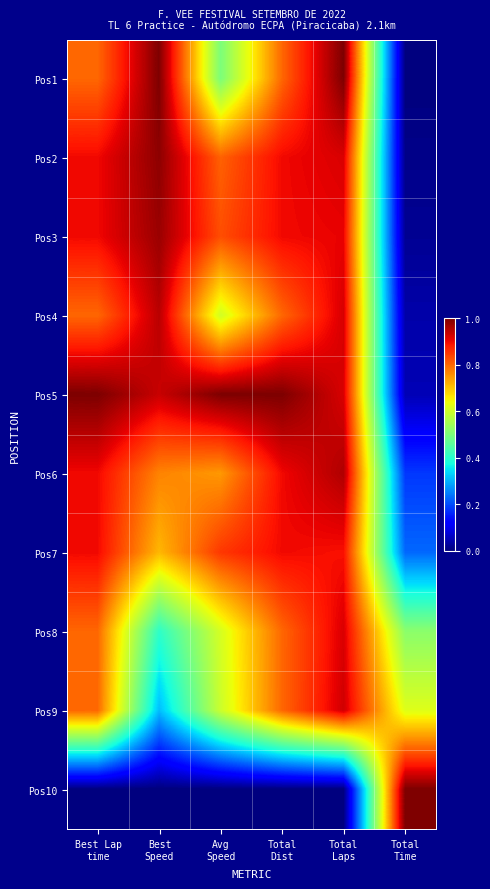

Reading left to right, what are all the values shown in this chart?

Pos1: Best Lap
time=0.8	Best
Speed=1.0	Avg
Speed=0.5	Total
Dist=0.8	Total
Laps=1.0	Total
Time=0.0
Pos2: Best Lap
time=0.9	Best
Speed=1.0	Avg
Speed=0.8	Total
Dist=0.9	Total
Laps=0.9	Total
Time=0.0
Pos3: Best Lap
time=0.9	Best
Speed=1.0	Avg
Speed=0.8	Total
Dist=0.9	Total
Laps=0.9	Total
Time=0.0
Pos4: Best Lap
time=0.8	Best
Speed=0.9	Avg
Speed=0.6	Total
Dist=0.8	Total
Laps=0.9	Total
Time=0.0
Pos5: Best Lap
time=1.0	Best
Speed=0.9	Avg
Speed=1.0	Total
Dist=1.0	Total
Laps=0.9	Total
Time=0.0
Pos6: Best Lap
time=0.9	Best
Speed=0.8	Avg
Speed=0.7	Total
Dist=0.9	Total
Laps=1.0	Total
Time=0.2
Pos7: Best Lap
time=0.9	Best
Speed=0.7	Avg
Speed=0.9	Total
Dist=0.9	Total
Laps=0.9	Total
Time=0.2
Pos8: Best Lap
time=0.8	Best
Speed=0.4	Avg
Speed=0.6	Total
Dist=0.8	Total
Laps=0.9	Total
Time=0.5
Pos9: Best Lap
time=0.8	Best
Speed=0.3	Avg
Speed=0.6	Total
Dist=0.8	Total
Laps=0.9	Total
Time=0.6
Pos10: Best Lap
time=0.0	Best
Speed=0.0	Avg
Speed=0.0	Total
Dist=0.0	Total
Laps=0.0	Total
Time=1.0